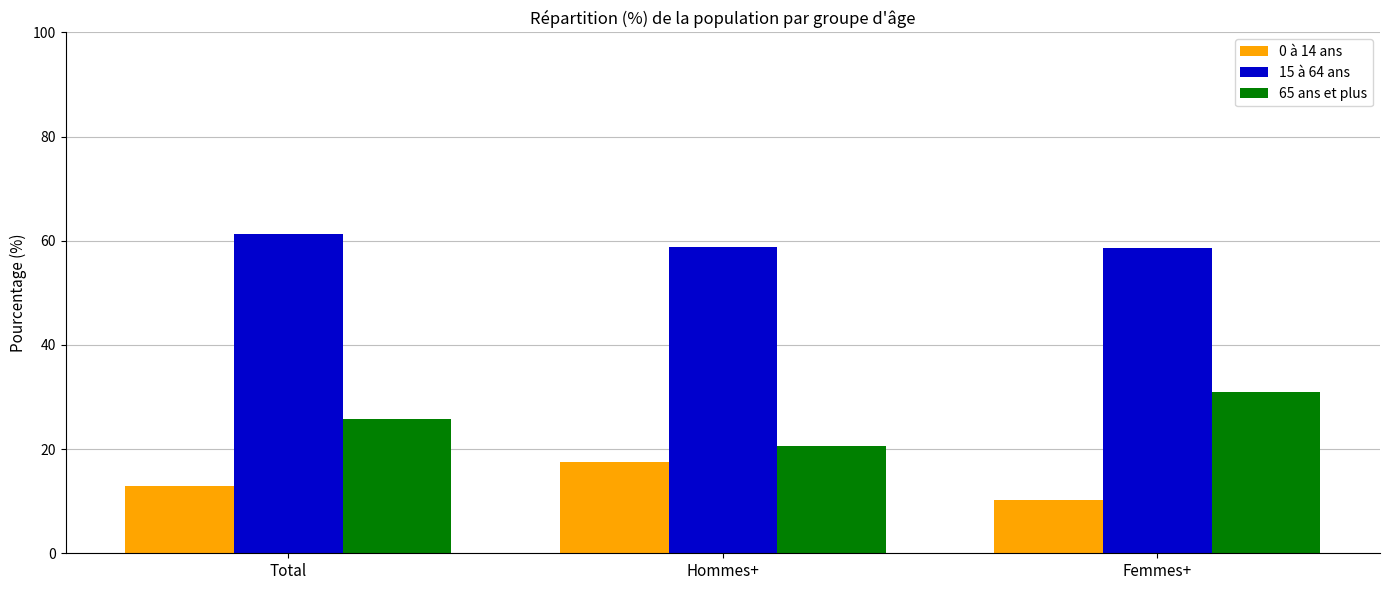

How many distinct data groups are displayed?

3